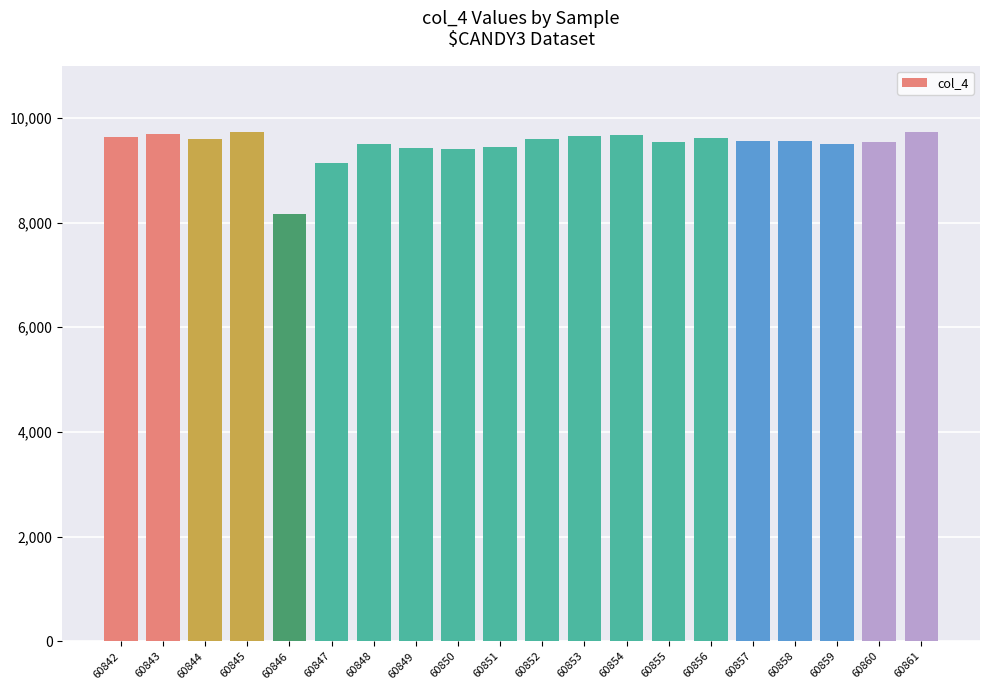

True or false: the data shows 9511 at 60859.

True